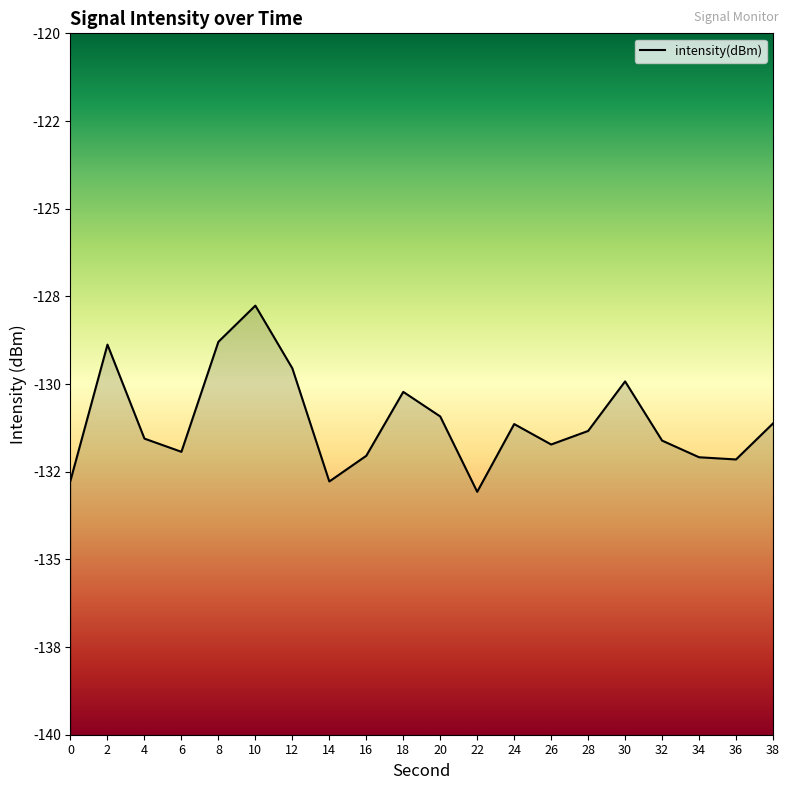

What is the value of the 18th point from the left?

-132.1